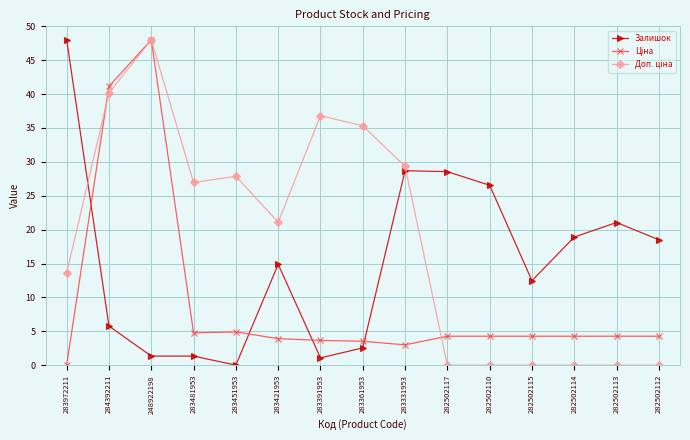

What is the difference between the highest and lowest values at 283421953?

17.2